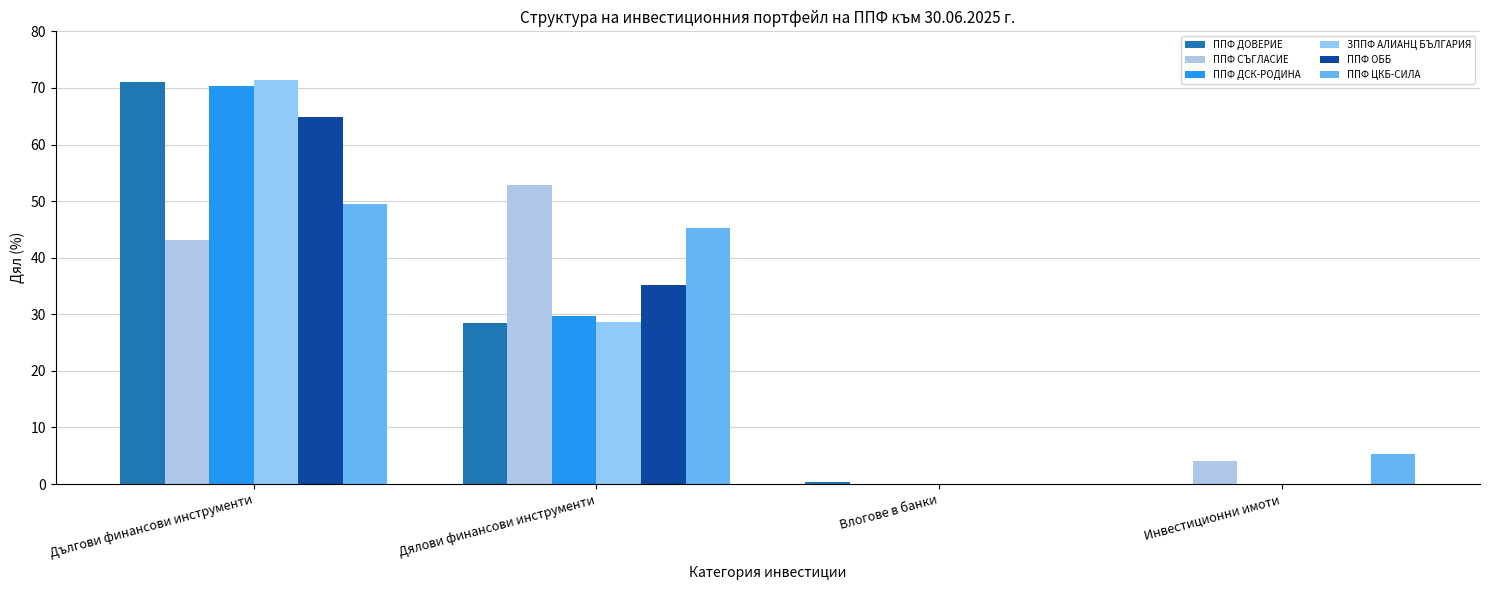

The value of ЗППФ АЛИАНЦ БЪЛГАРИЯ at Дялови финансови инструменти is 28.7. True or false?

True